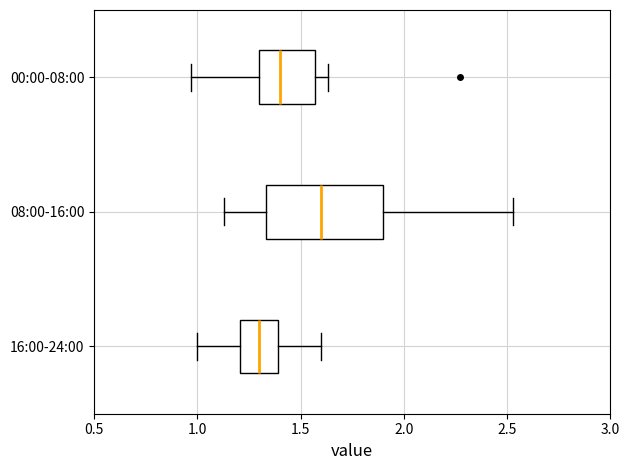

Comparing the boxes themselves (not the whiskers), which one is the widest?

08:00-16:00